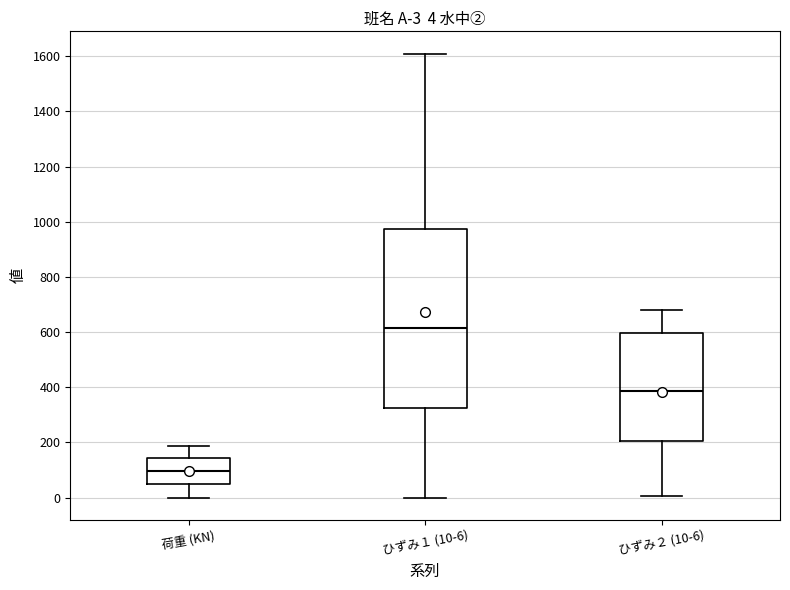

Which box has the lowest median line?

荷重 (KN)